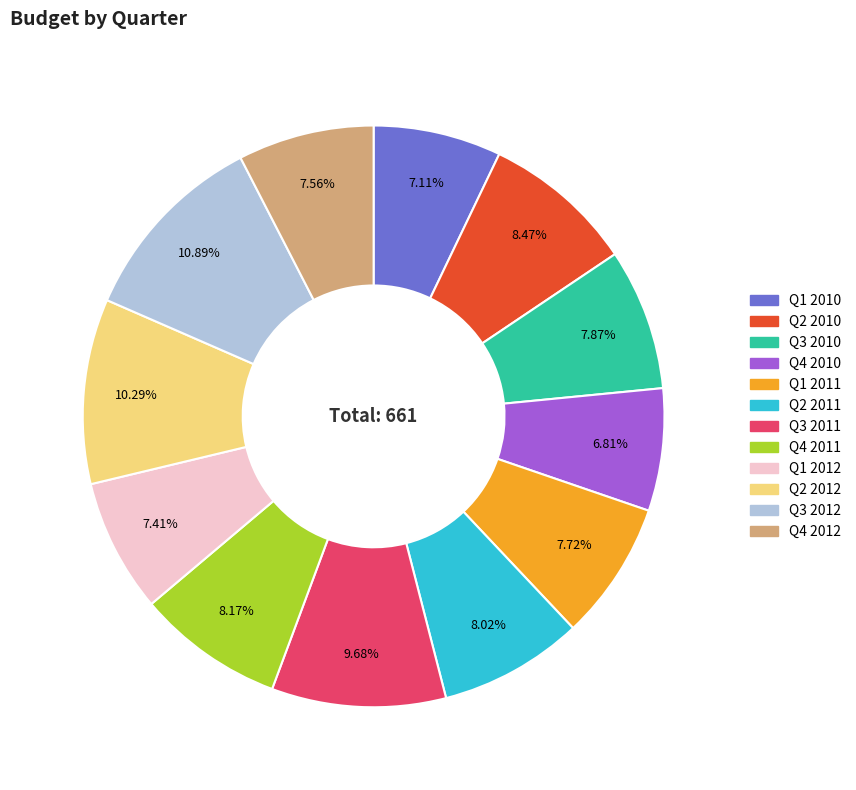

What percentage is the Q3 2010 slice, to the nearest percent?

8%